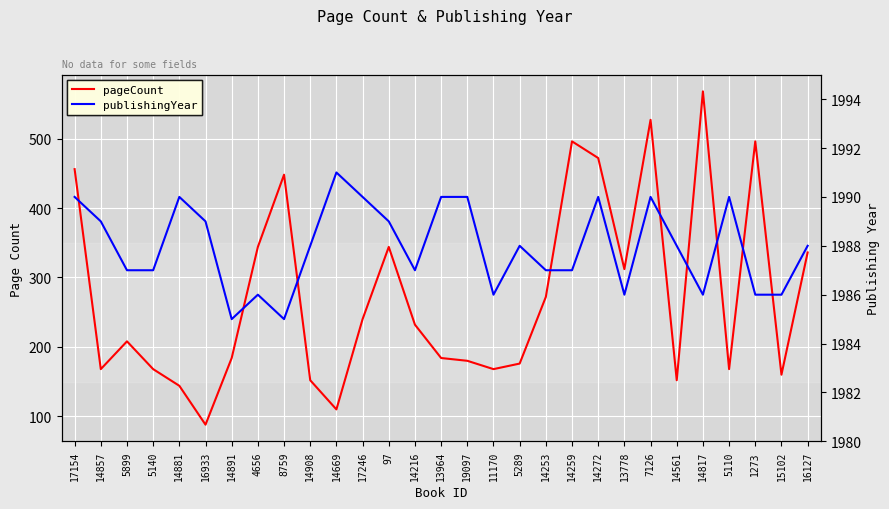

Is the value of pageCount at 4656 greater than the value of publishingYear at 14857?

No